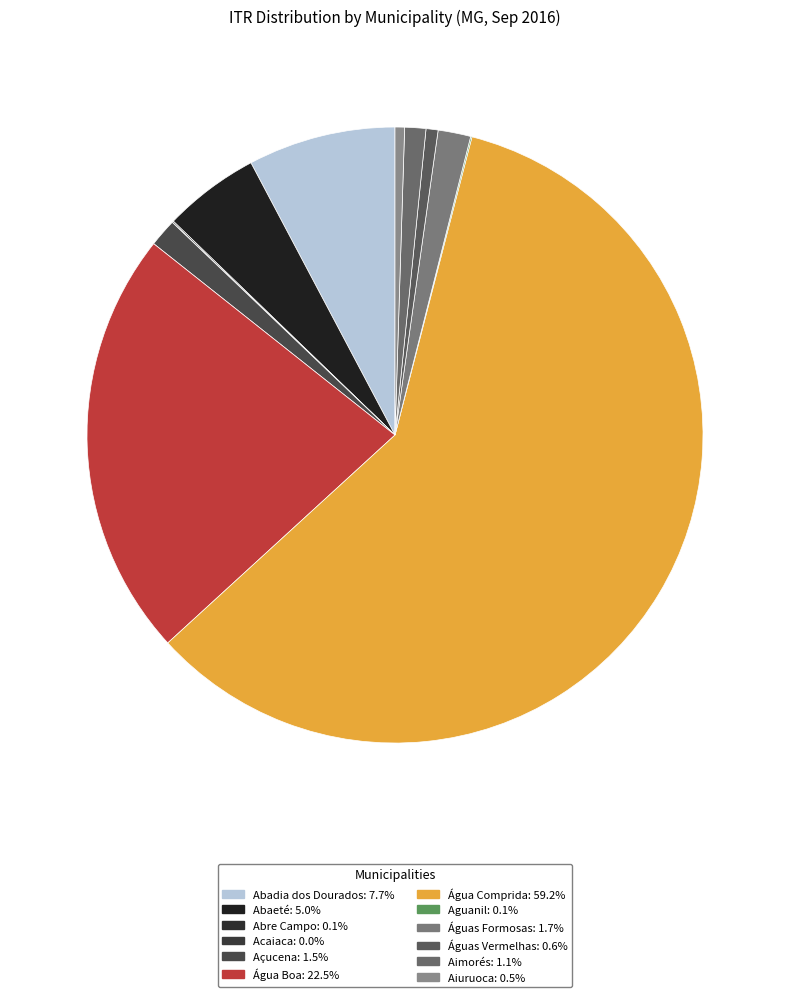

Between Água Boa and Águas Formosas, which is larger?

Água Boa